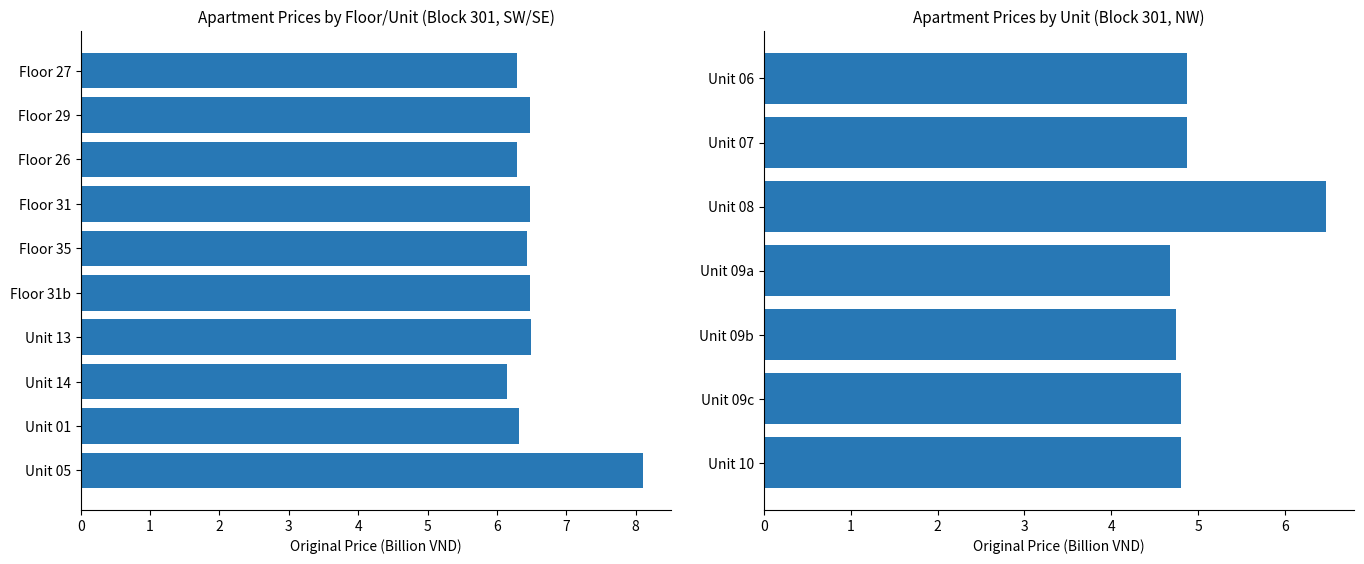

What is the change in value from Unit 06 to Unit 10?

-0.1